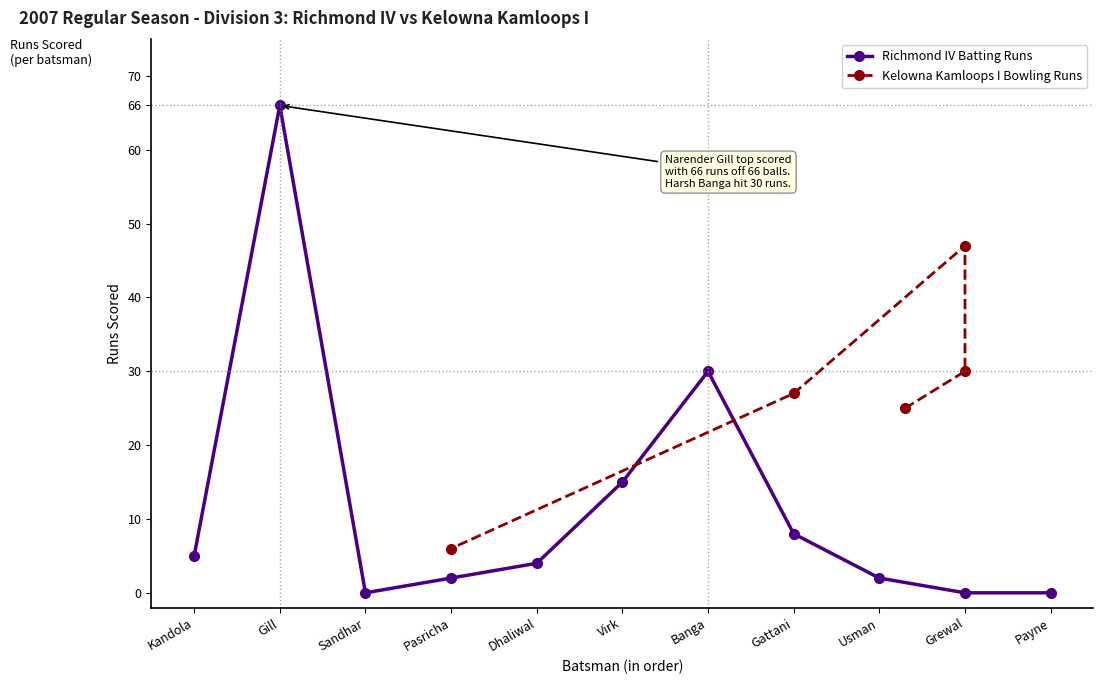

List the labels in order of value, largest first.

Gill, Banga, Virk, Gattani, Kandola, Dhaliwal, Pasricha, Usman, Sandhar, Grewal, Payne